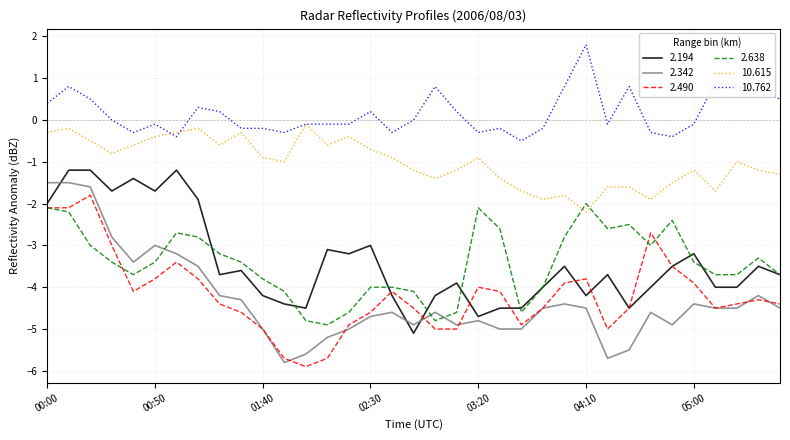

True or false: 2.638 and 10.762 cross at least once.

False